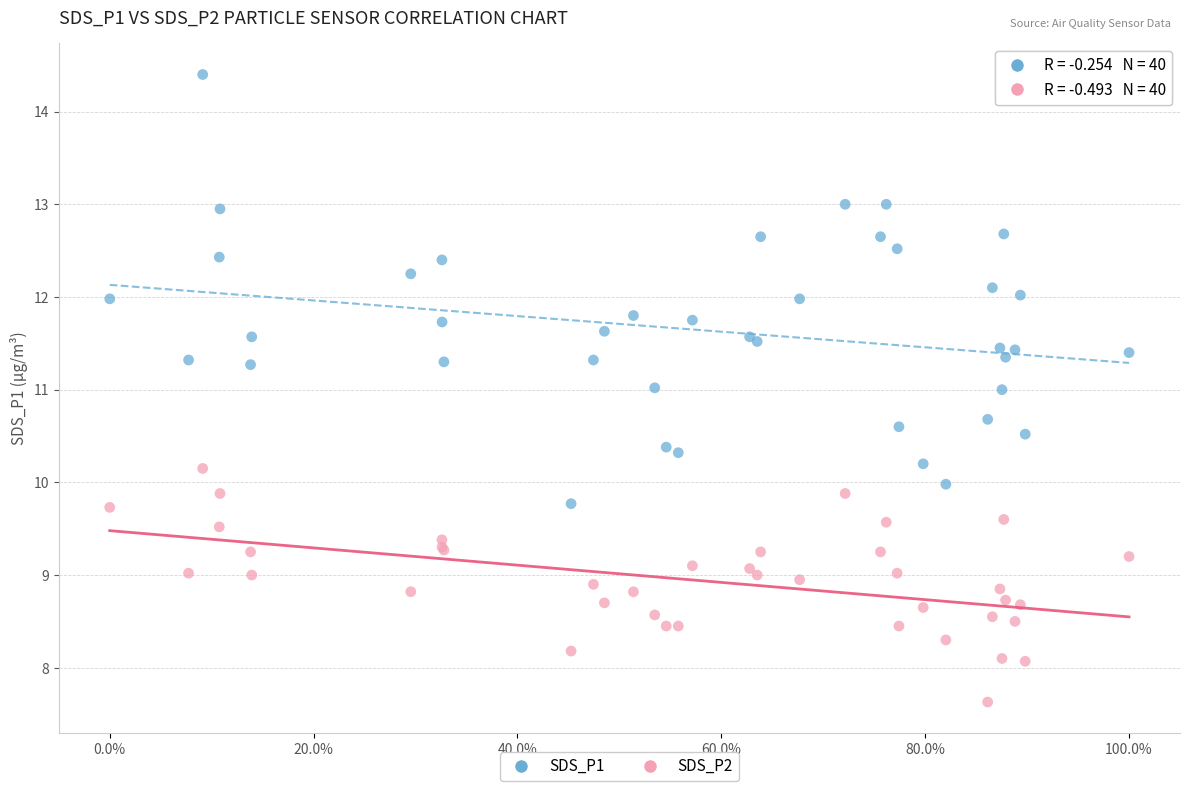

Which series has the largest Y range (max minus min)?

SDS_P1